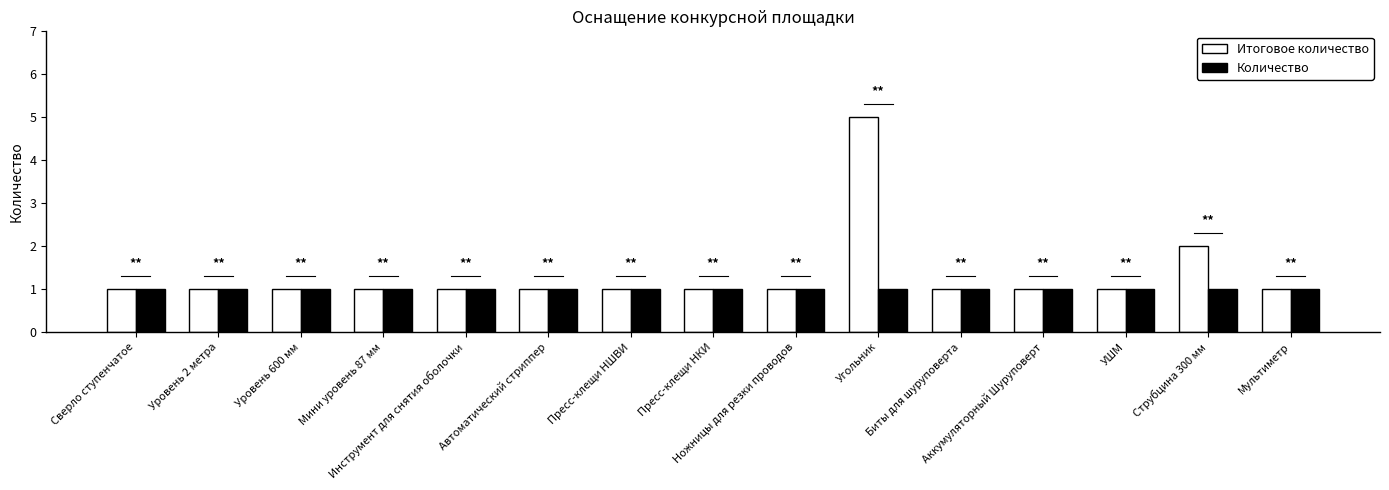

What is the value of the Количество bar at the 2nd from the left?

1